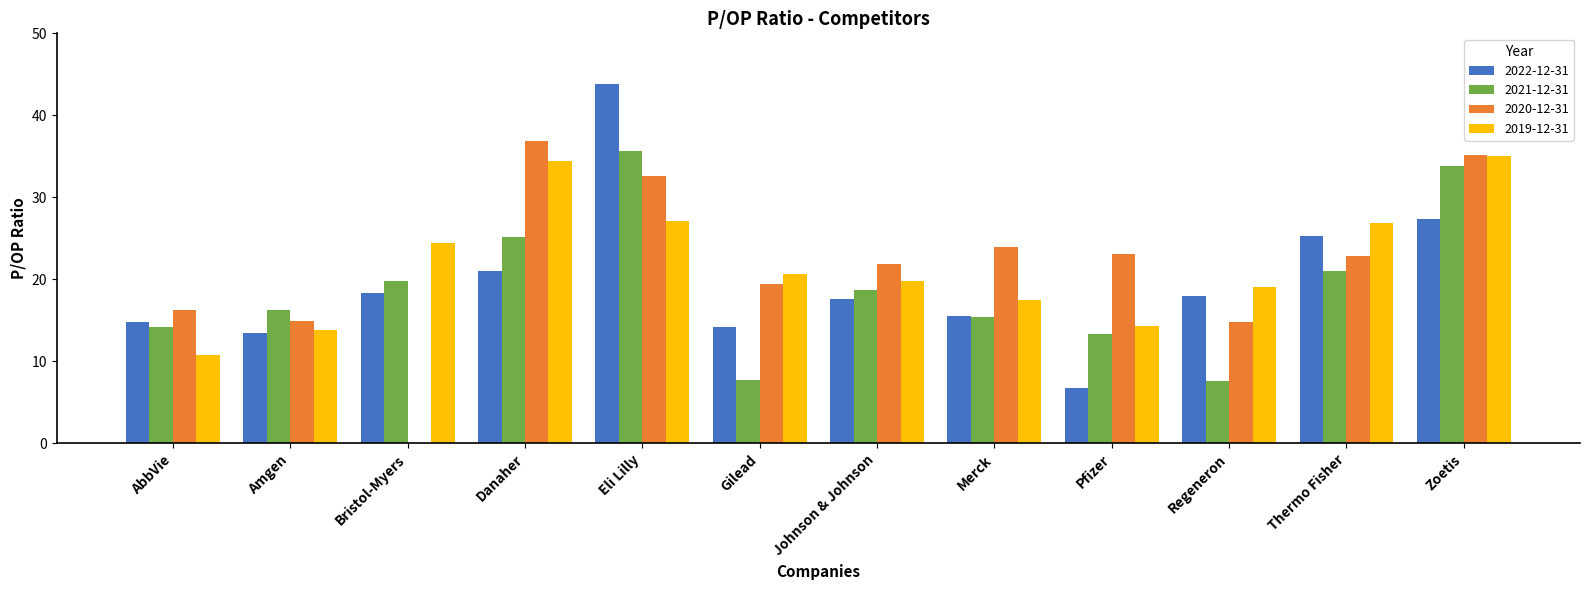

Is the value of 2021-12-31 at Bristol-Myers greater than the value of 2020-12-31 at Zoetis?

No